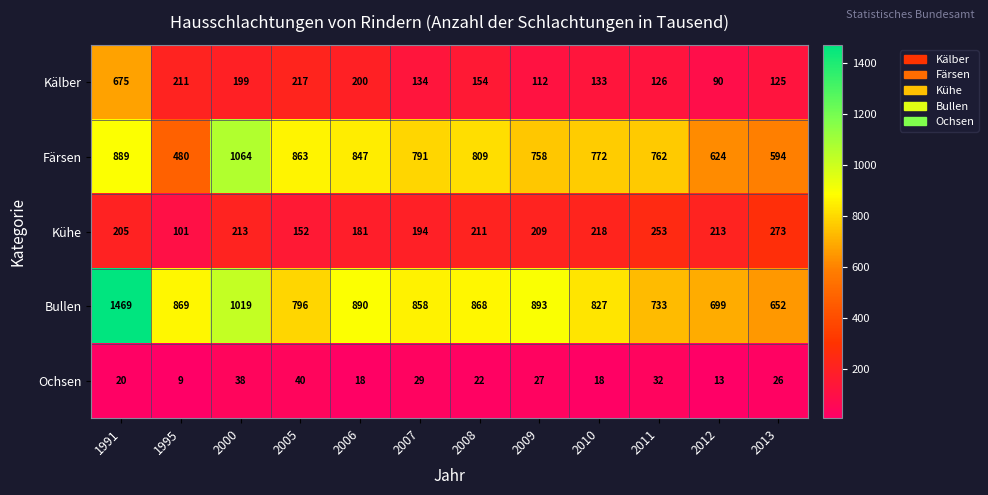

What is the total value across all series at 2010?

1968